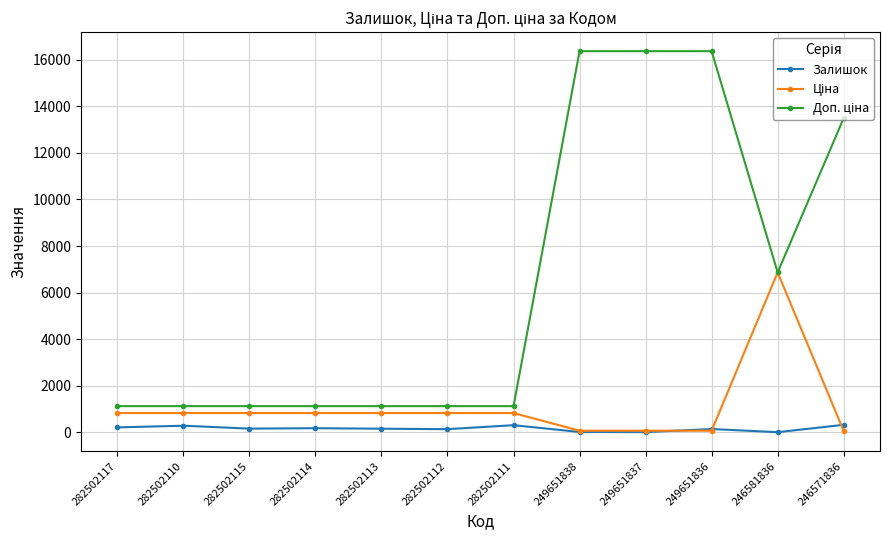

What is the label of the 10th point from the left?

249651836